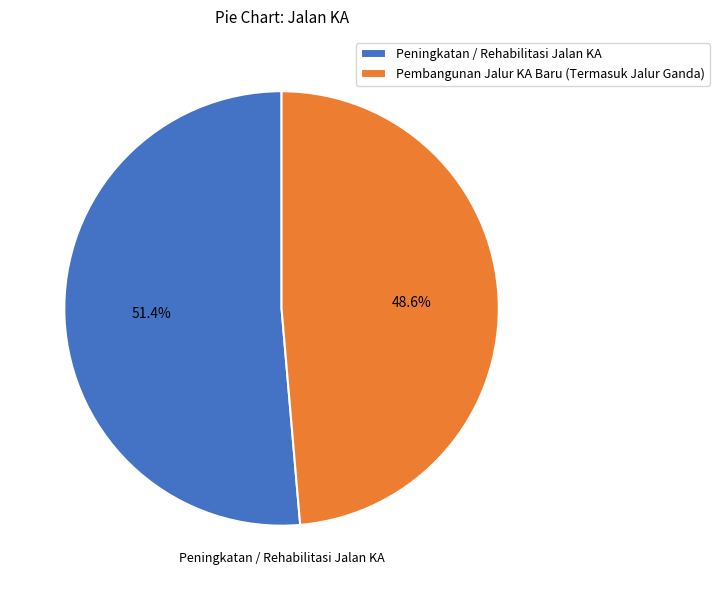

Between Peningkatan / Rehabilitasi Jalan KA and Pembangunan Jalur KA Baru (Termasuk Jalur Ganda), which is larger?

Peningkatan / Rehabilitasi Jalan KA